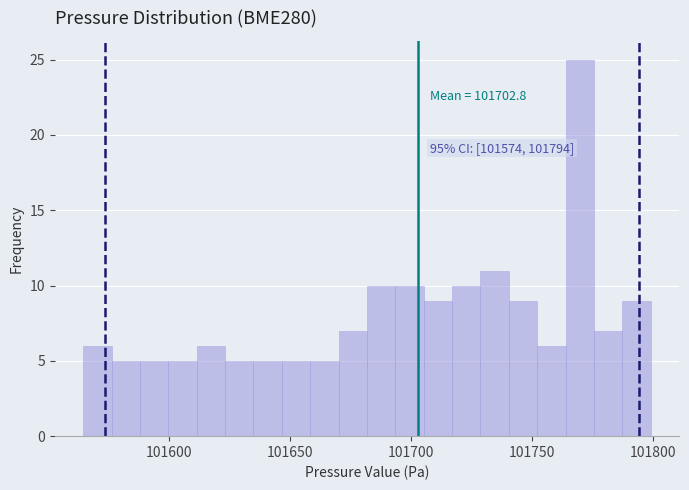

Read against the x-axis, roughly where is the centre of the tallest bar?

101770